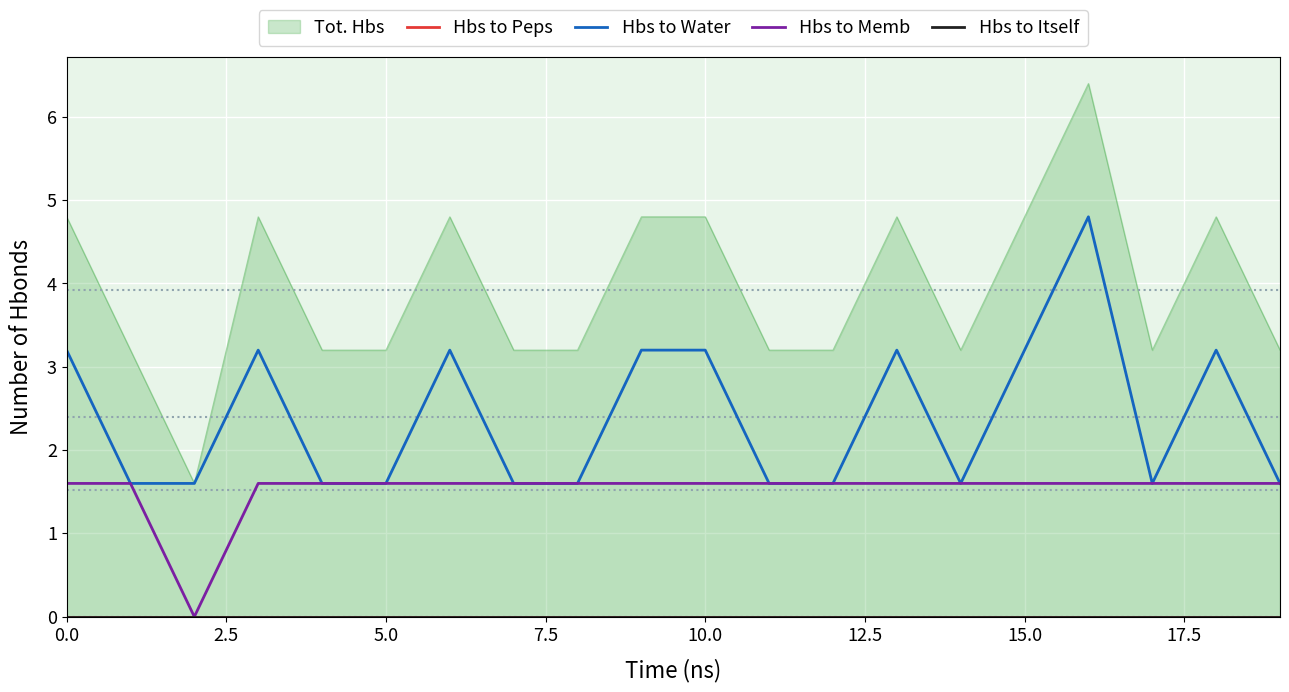

What is the value of the Hbs to Memb point at the 16th from the left?

1.6